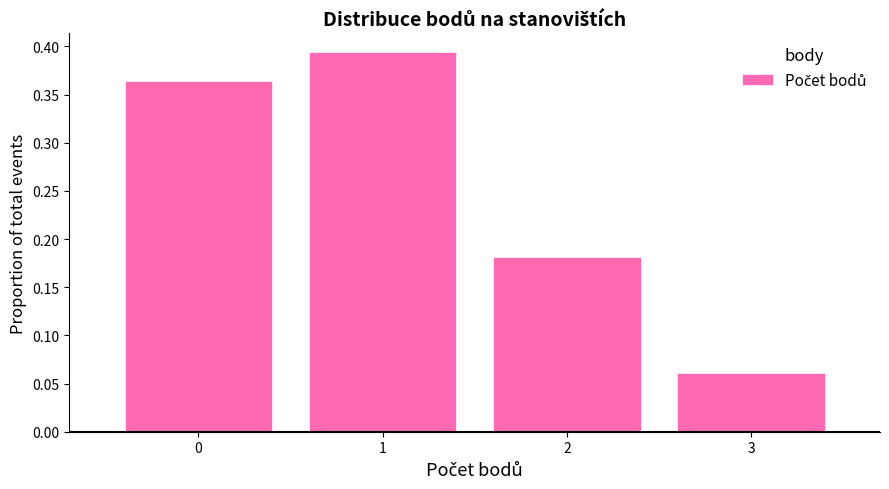

Reading left to right, list every bar in this chart as the range it spans on the x-axis followed by its height. The values are not printed on the chart, so give them approximately, as read against the axis.

-0.5 to 0.5: 0.365
0.5 to 1.5: 0.395
1.5 to 2.5: 0.180
2.5 to 3.5: 0.060